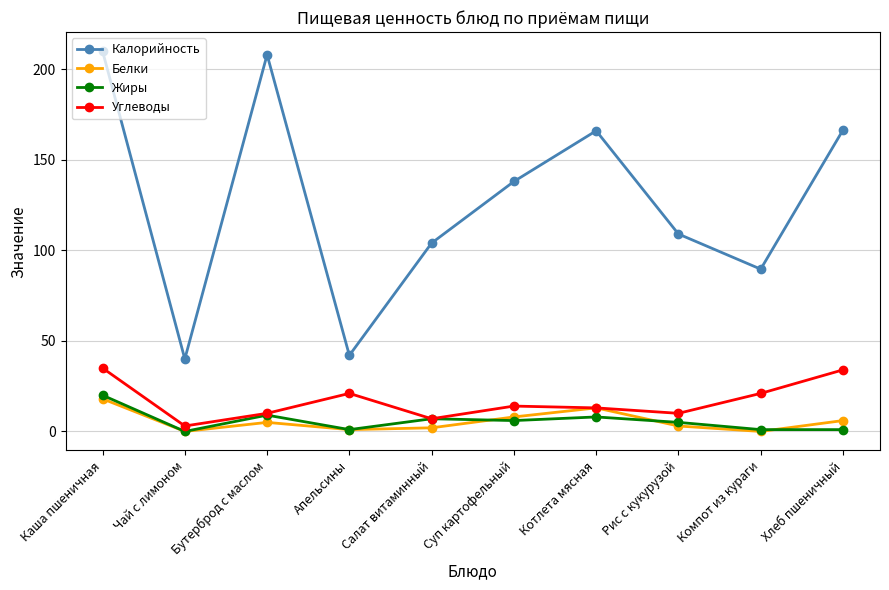

Which series has the largest total across all categories?

Калорийность